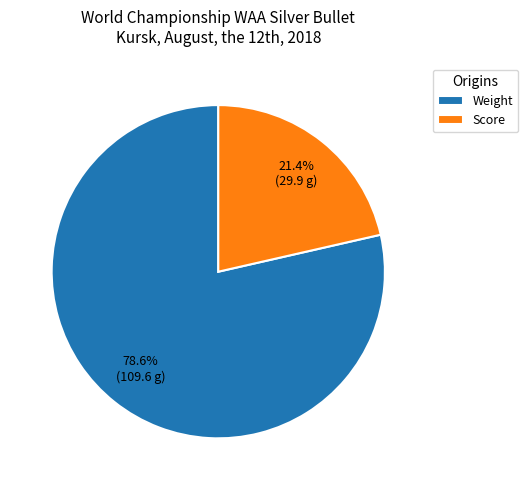

How many segments does this pie chart have?

2